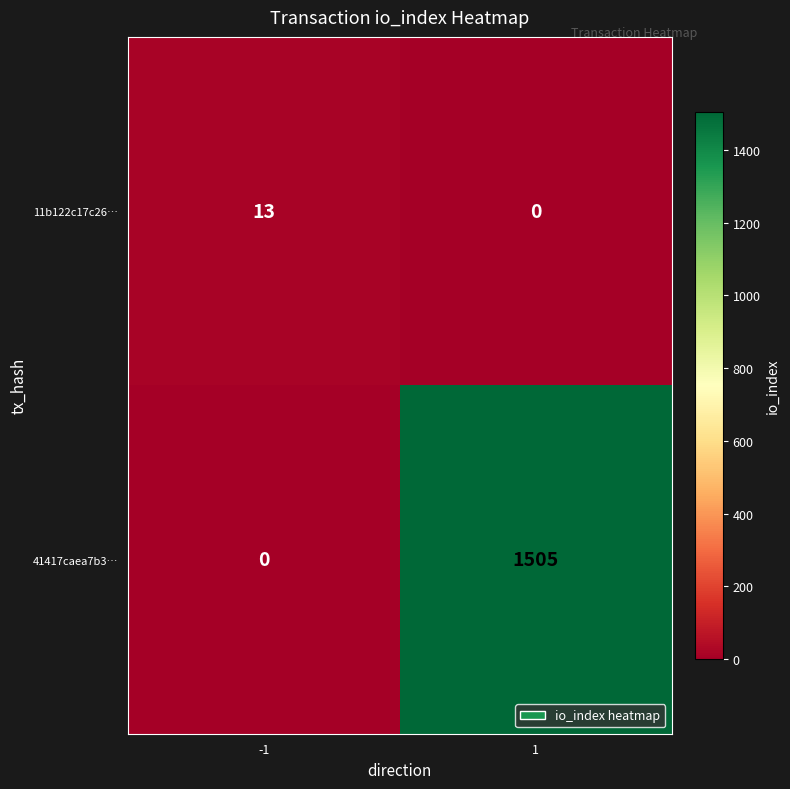

What is the greatest value displayed?

1505